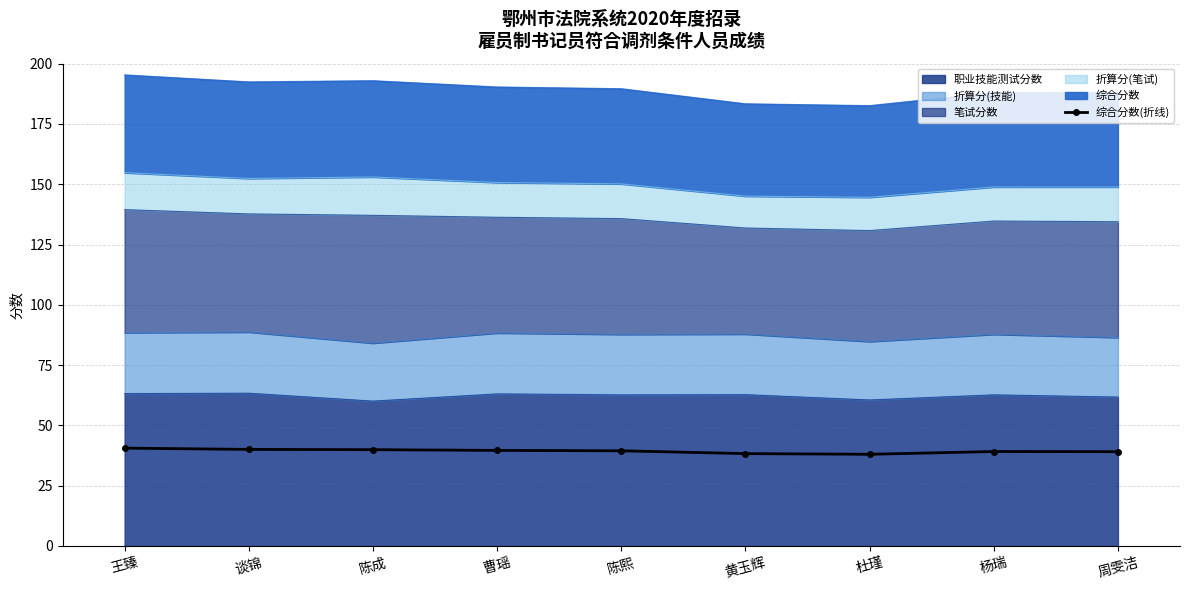

At which label does the data first exceed 39?

王臻